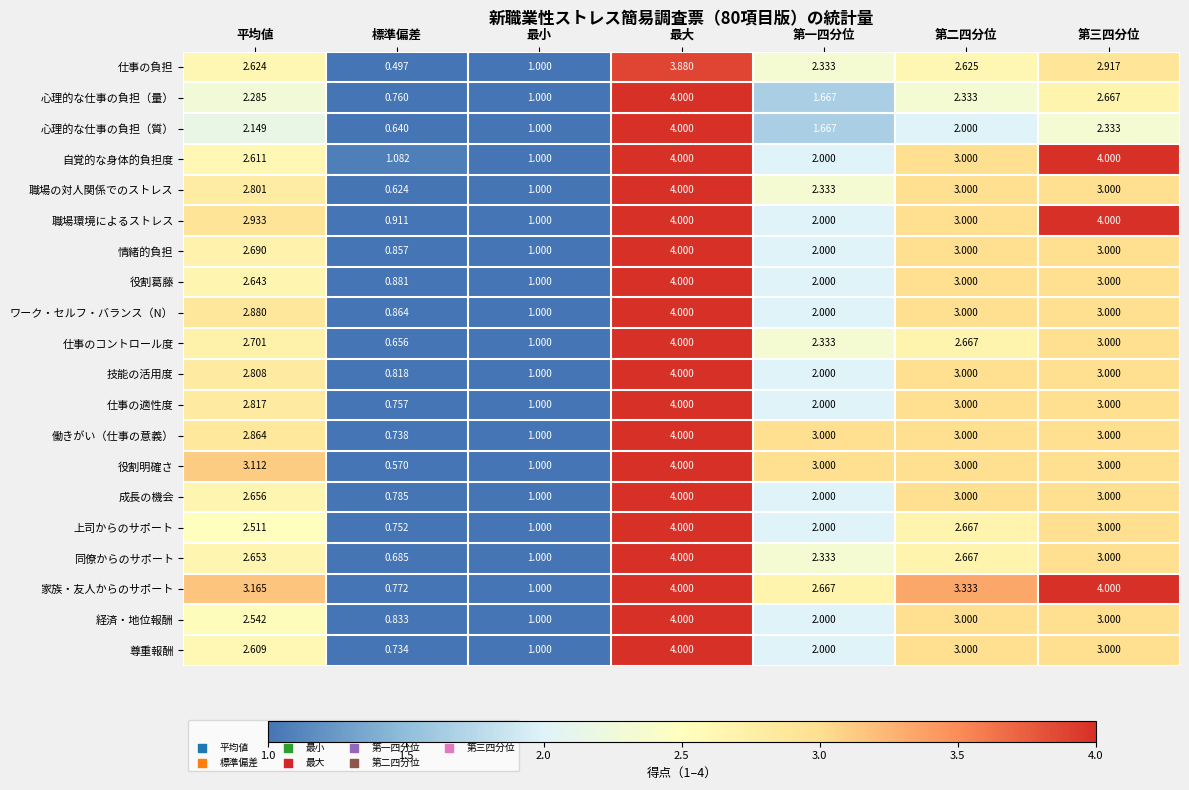

Which category has the lowest value in the 上司からのサポート series?

標準偏差